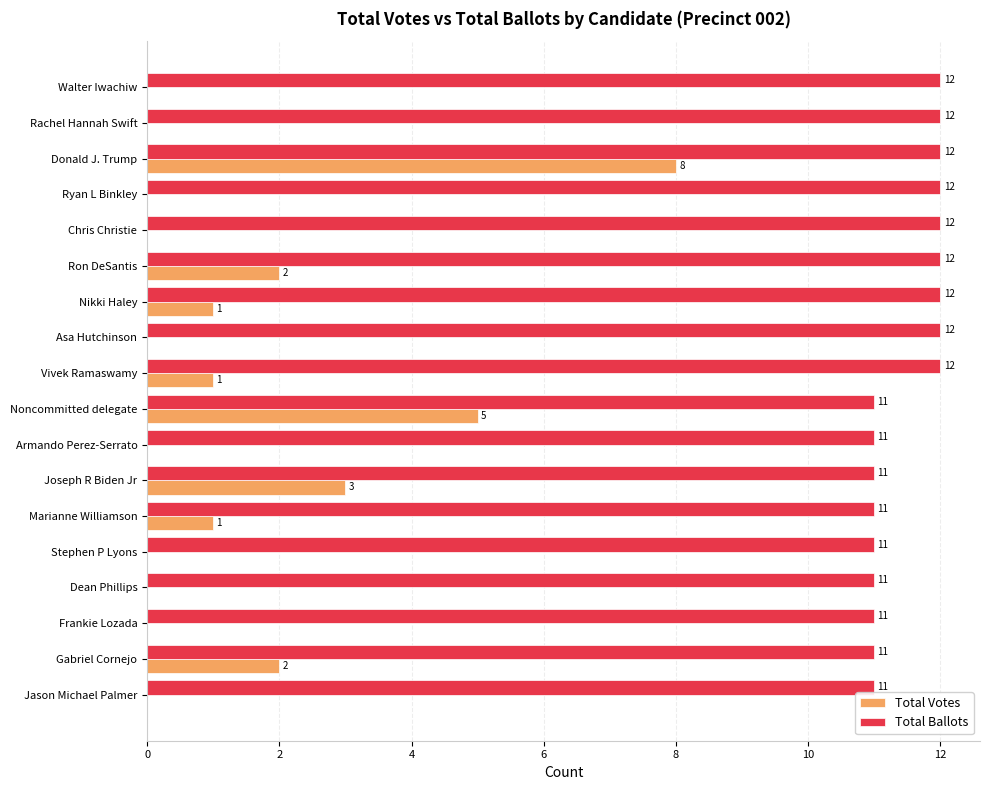

Between Dean Phillips and Noncommitted delegate, which series saw the biggest shift?

Total Votes